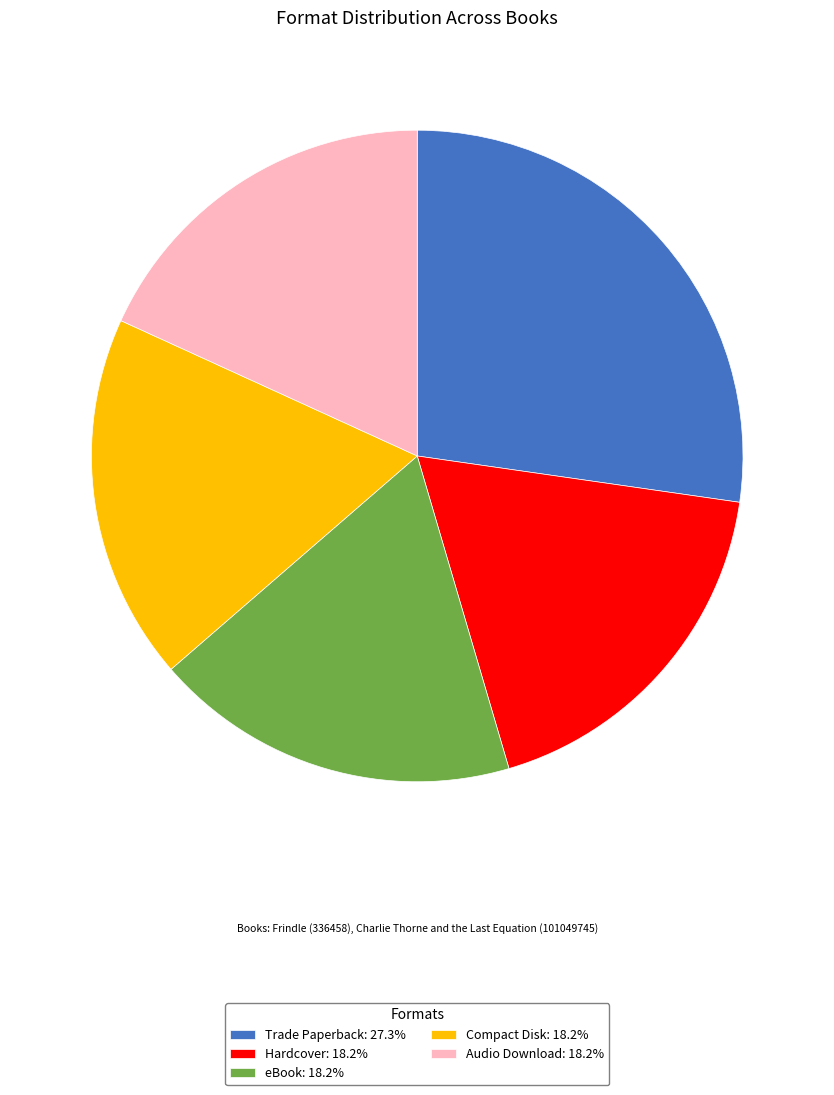

Is there any slice that represents more than half of the pie?

No